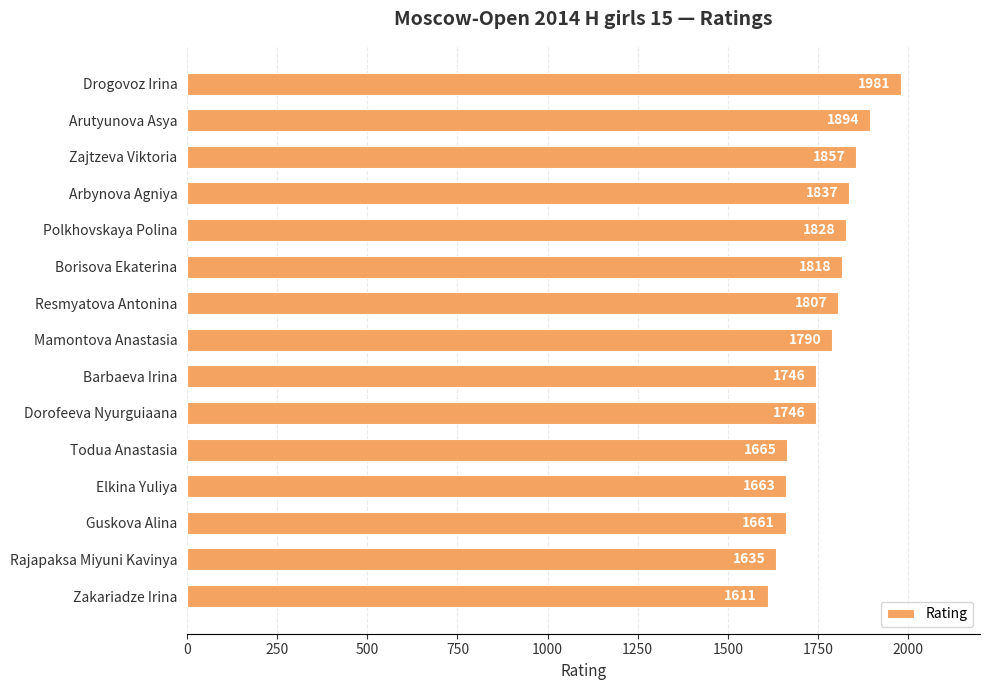

Is it true that the value at Zakariadze Irina is 2223?

False